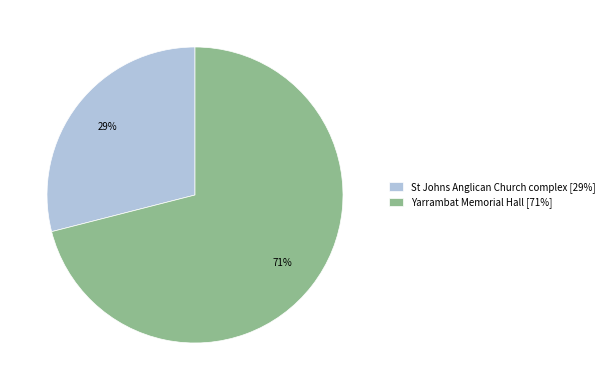

Rank the categories by value from lowest to highest.

St Johns Anglican Church complex, Yarrambat Memorial Hall